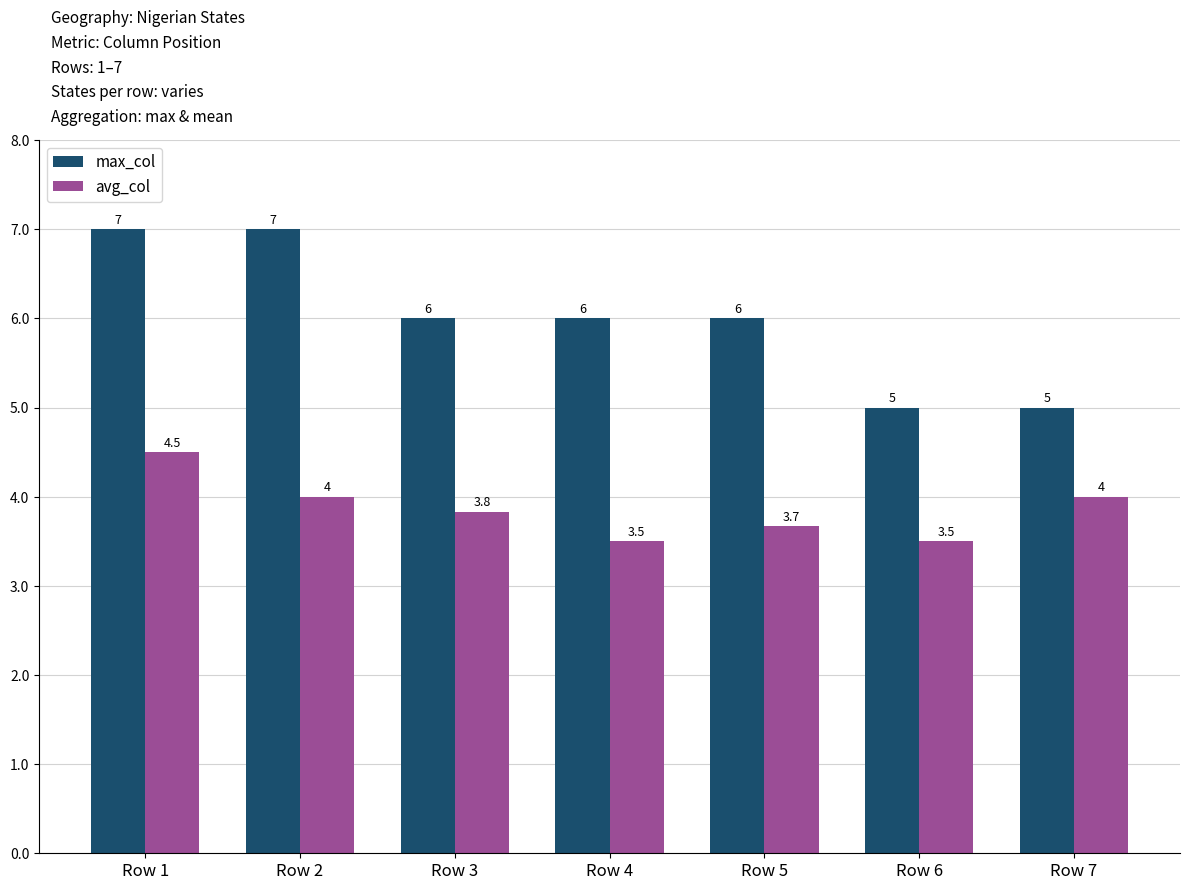

Rank the series by their average value, from highest to lowest.

max_col, avg_col